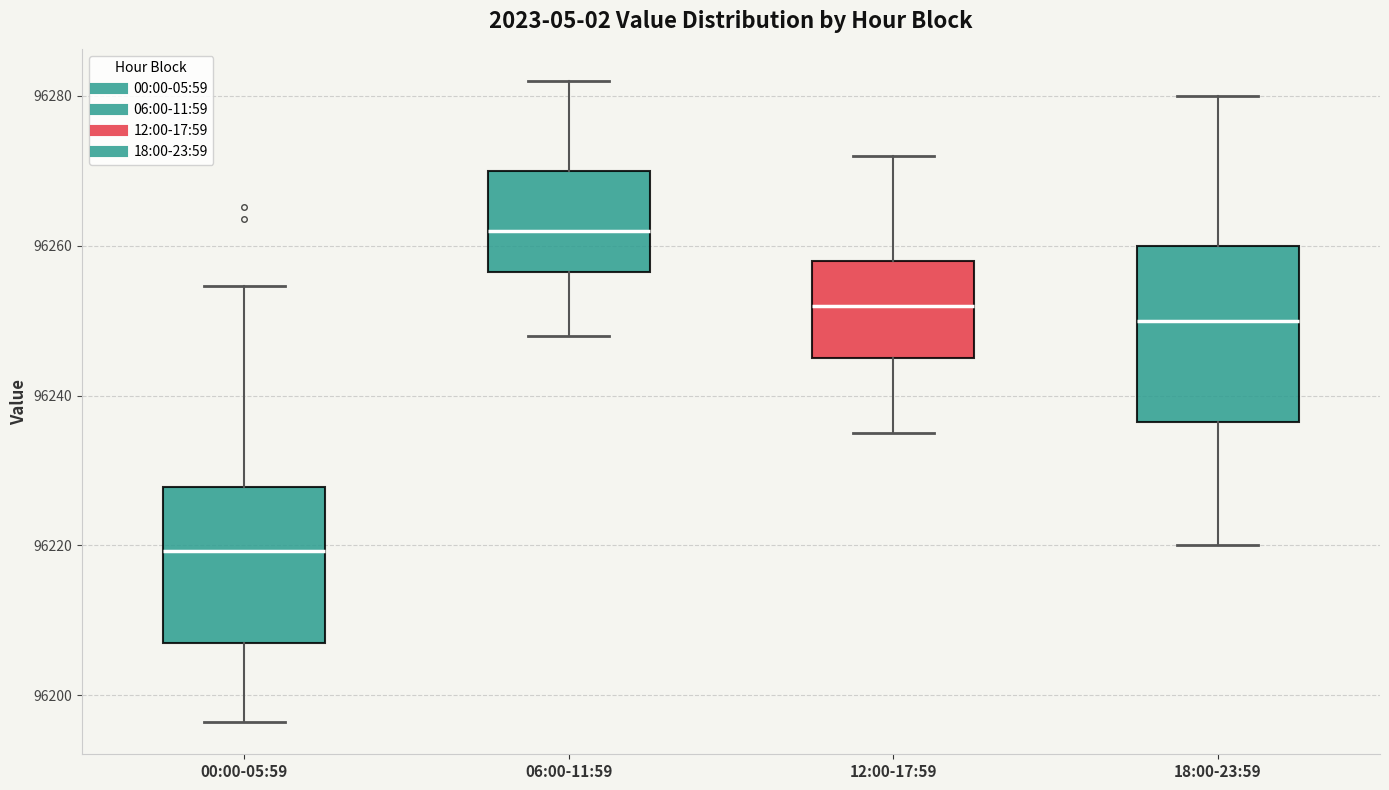

Where is the upper edge of the box for 18:00-23:59 on the y-axis? The values are not printed on the chart, so give them approximately, as read against the axis.

96260